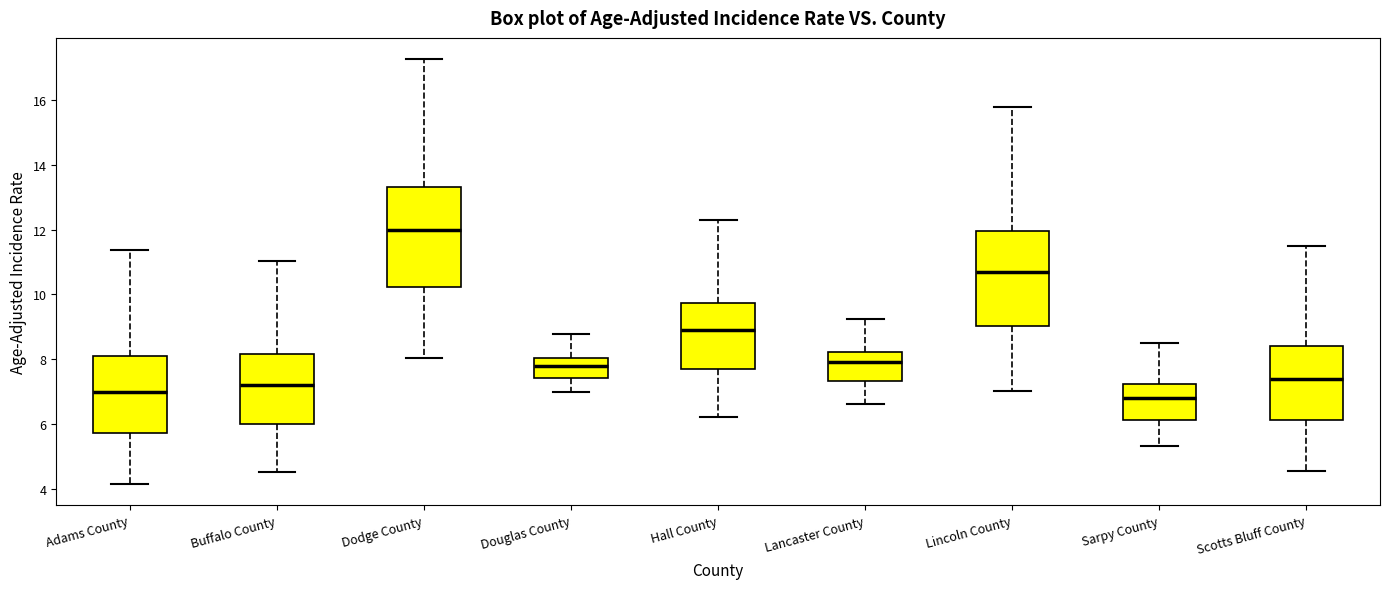

Which box has the lowest median line?

Sarpy County